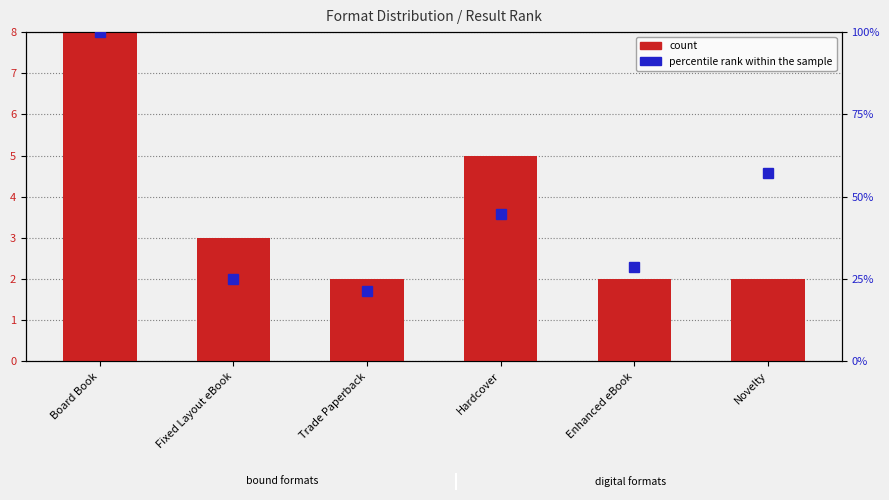

Which series has the largest range (max minus min)?

percentile rank within the sample